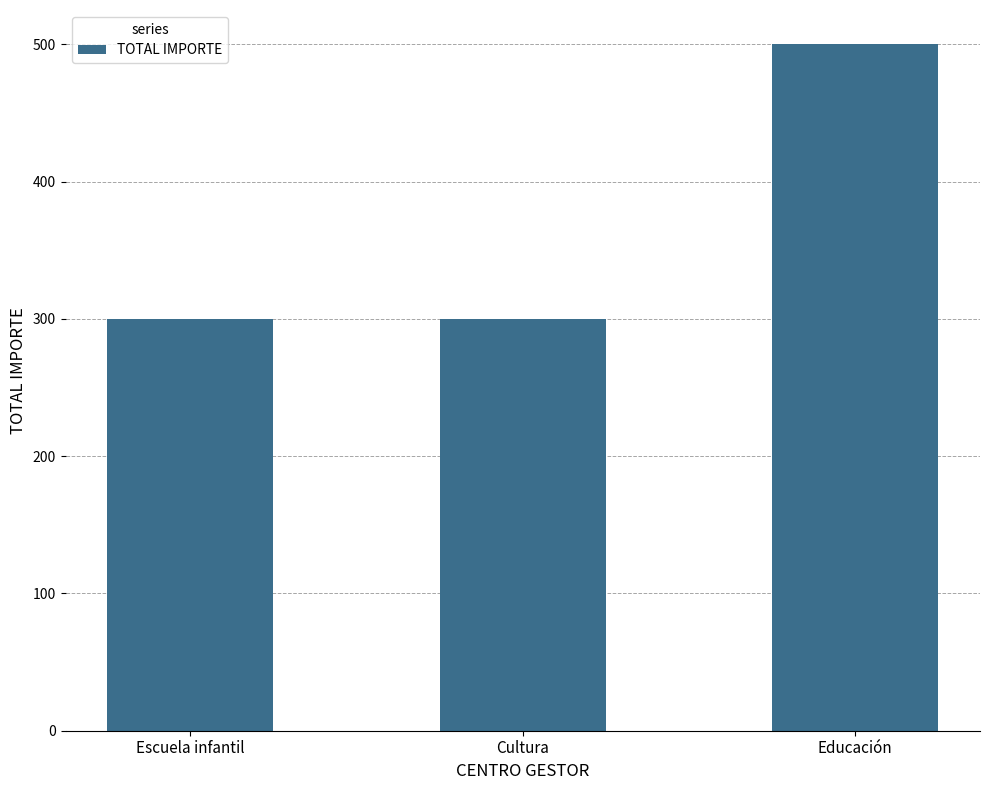

Does the chart contain stacked bars?

No